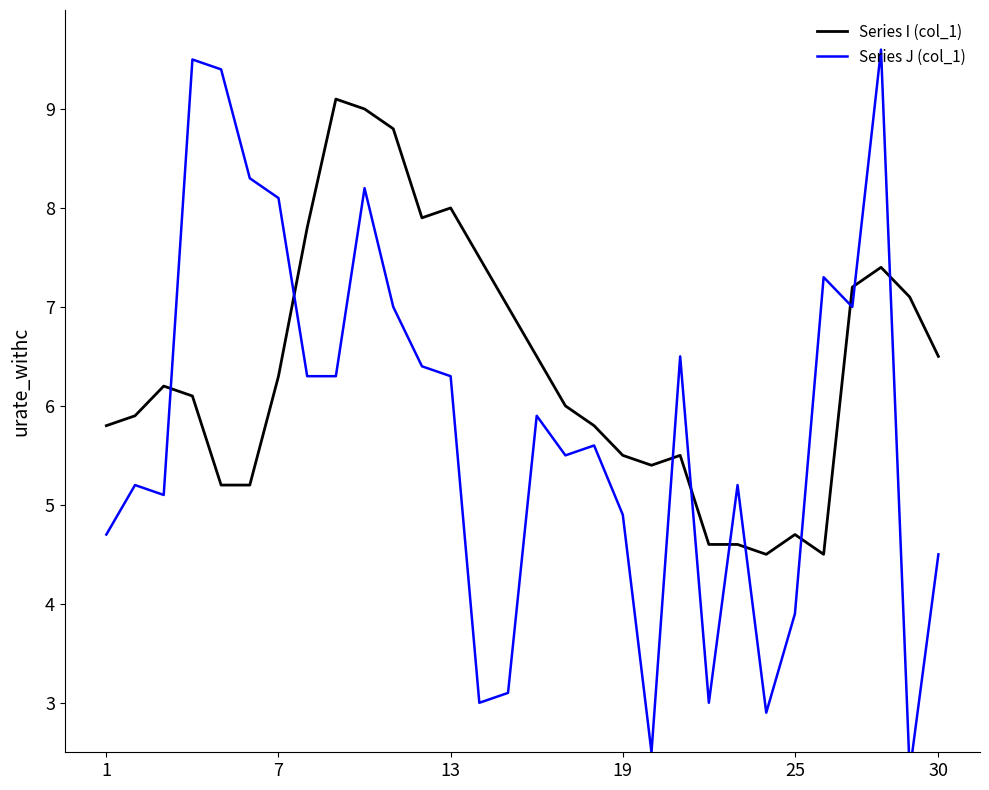

True or false: Series J (col_1) has more than 1 interior local peaks.

True